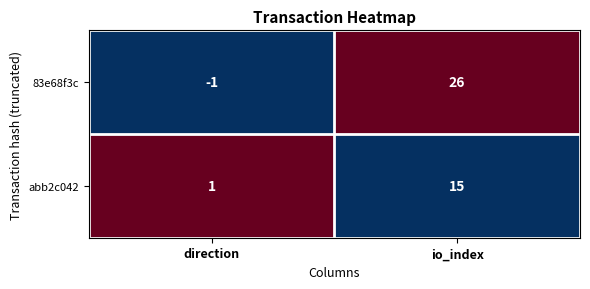

Which category has the lowest value across all series?

direction